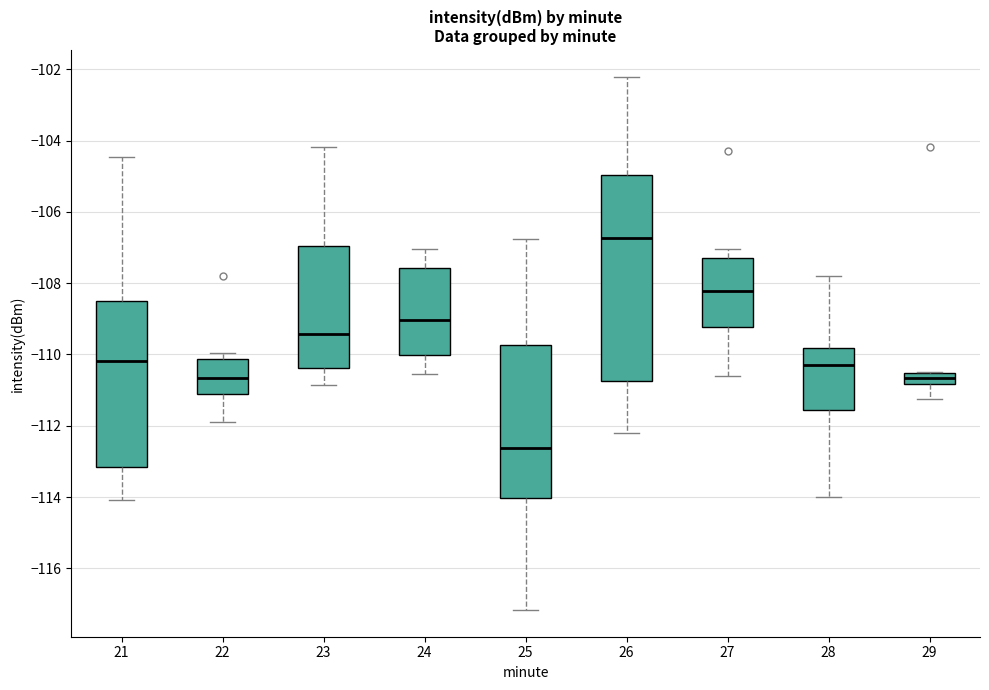

Where is the lower edge of the box at x = 28 on the y-axis? The values are not printed on the chart, so give them approximately, as read against the axis.

-111.6